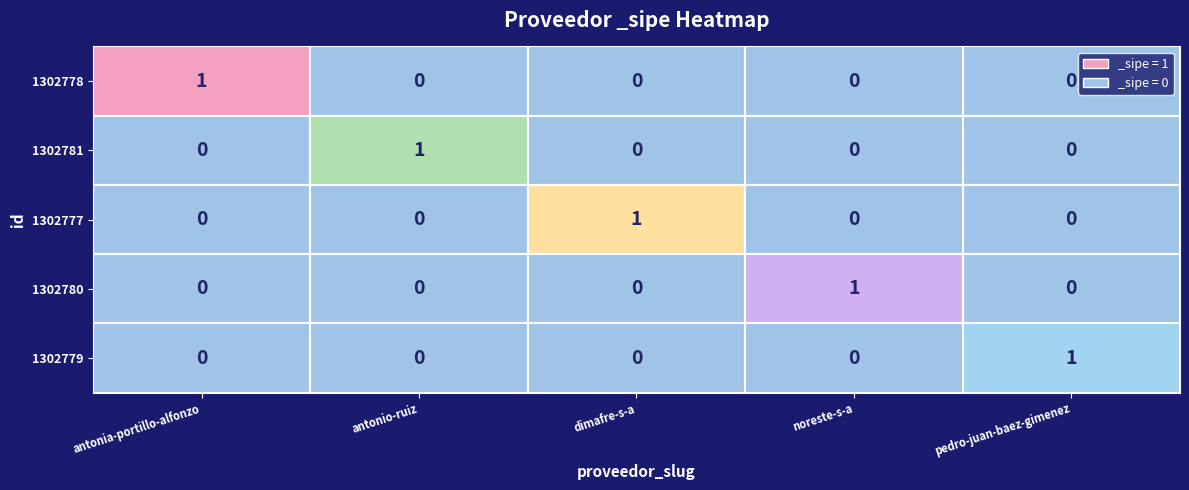

How many 1302777 values are between 0 and 1?

5